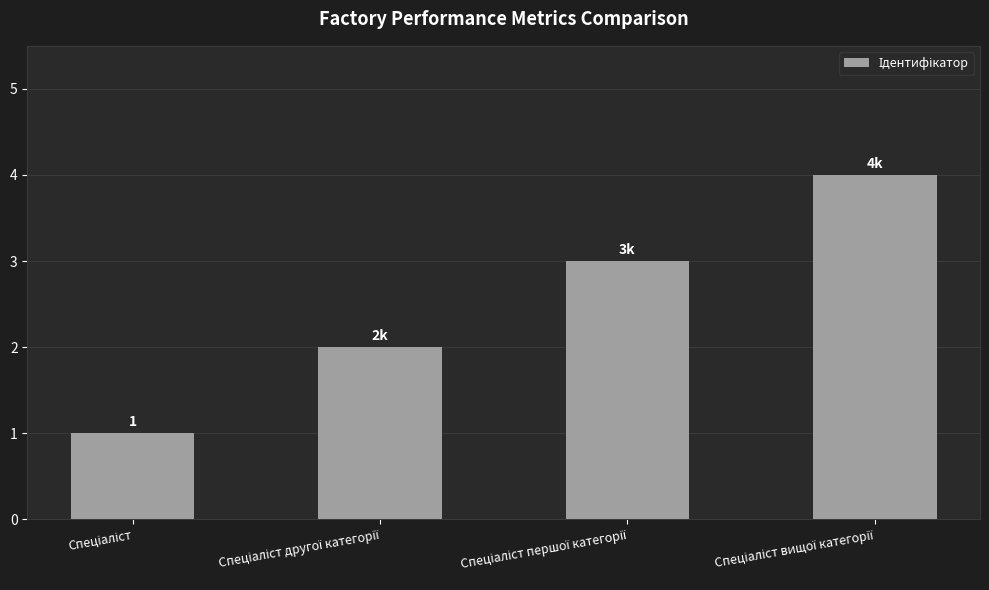

What is the sum of all values?

10